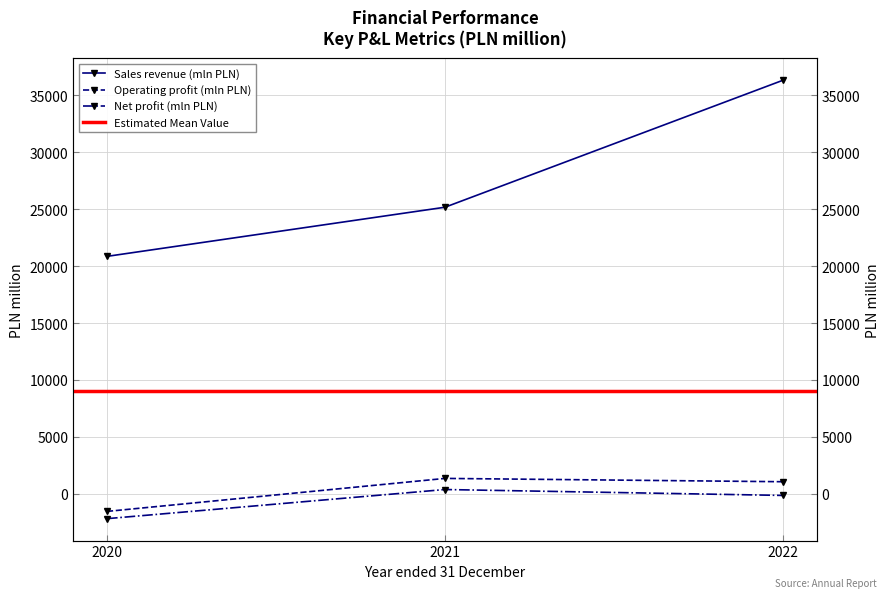

Reading left to right, list all the values displayed in this chart.

Sales revenue (mln PLN): 20850	25164	36311
Operating profit (mln PLN): -1537	1360	1069
Net profit (mln PLN): -2173	385	-134